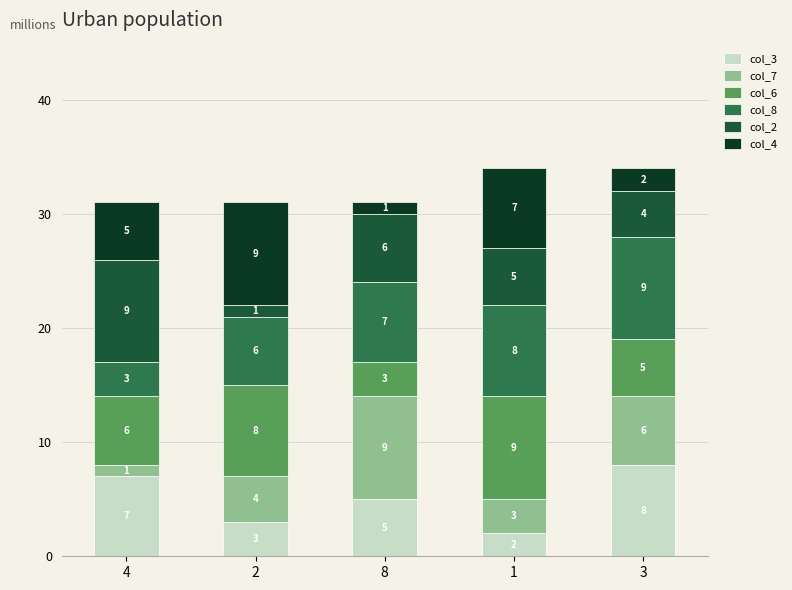

What is the total value across all series at 1?

34